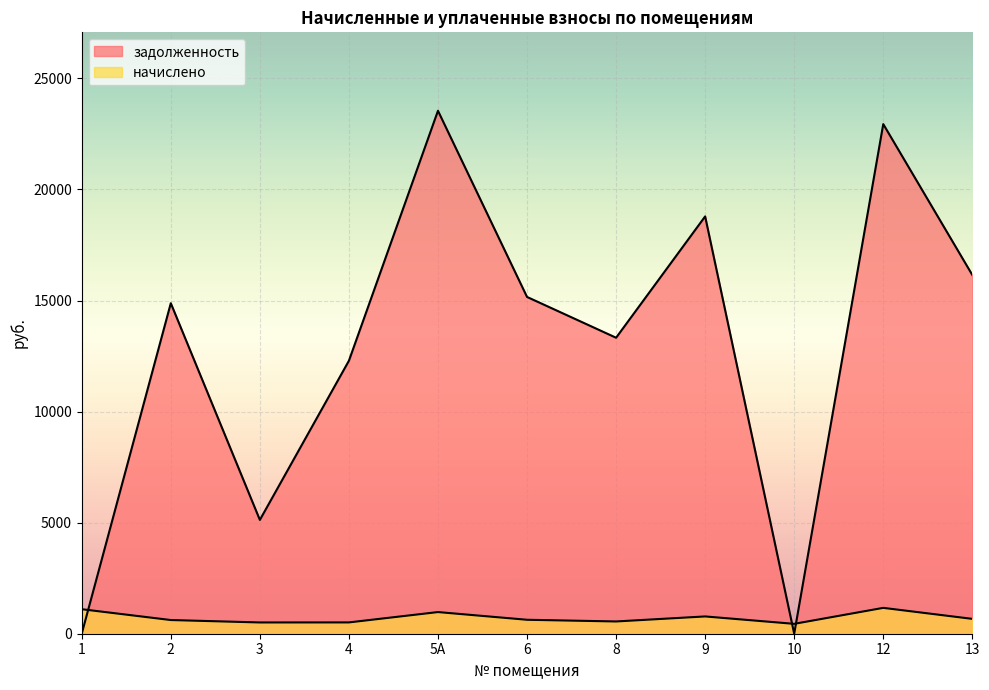

How many lines are shown in the chart?

2